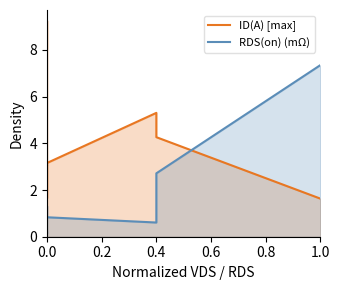

Which has a higher value, 0.0 or 0.4?

0.4